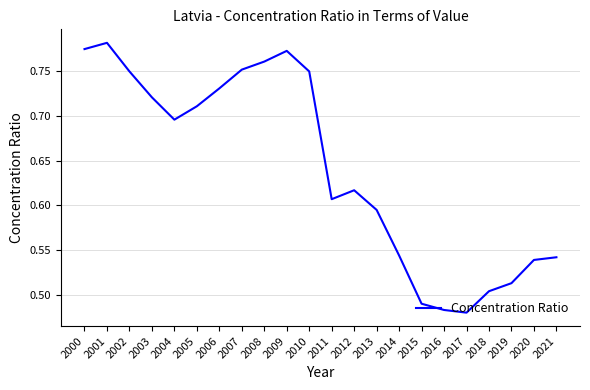

Which has a higher value, 2017 or 2000?

2000